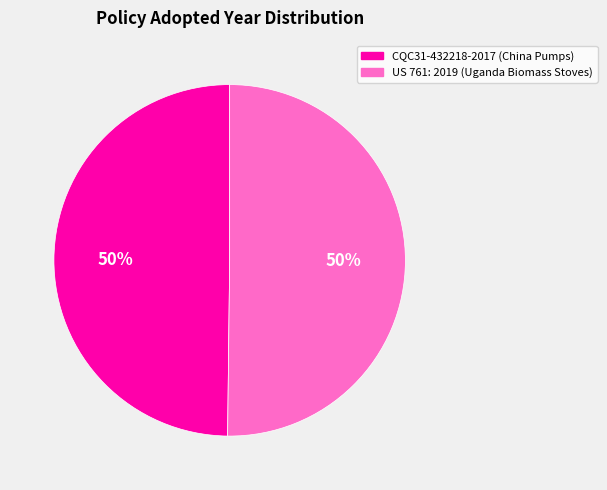

The CQC31-432218-2017 (China Pumps) slice represents 50% of the pie. True or false?

True